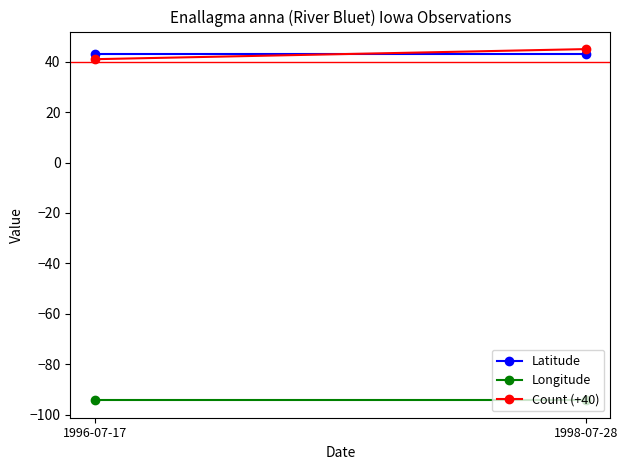

Which series changed the most between 1996-07-17 and 1998-07-28?

Count (+40)